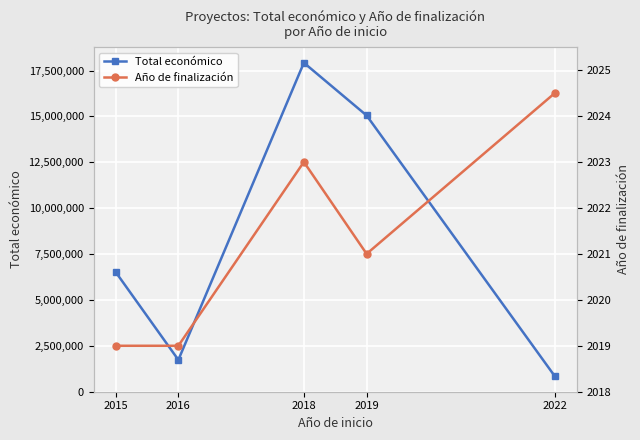

What is the difference between the maximum and second lowest values in the Año de finalización series?

5.5